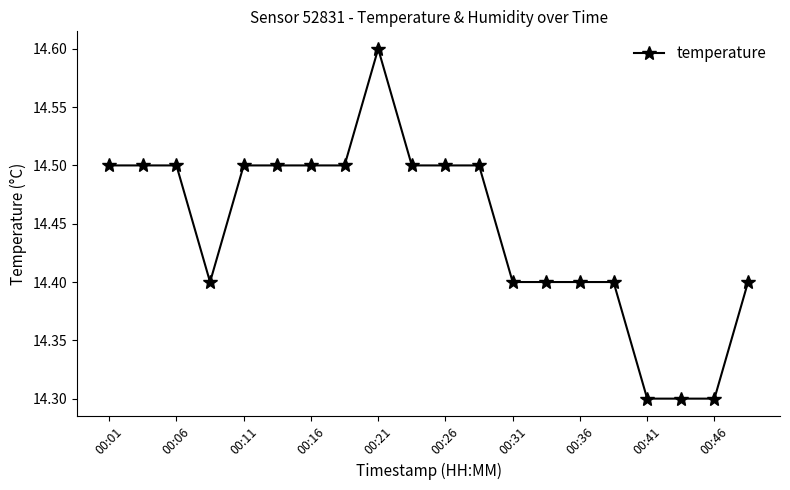

What is the difference between the maximum and second lowest values?

0.3